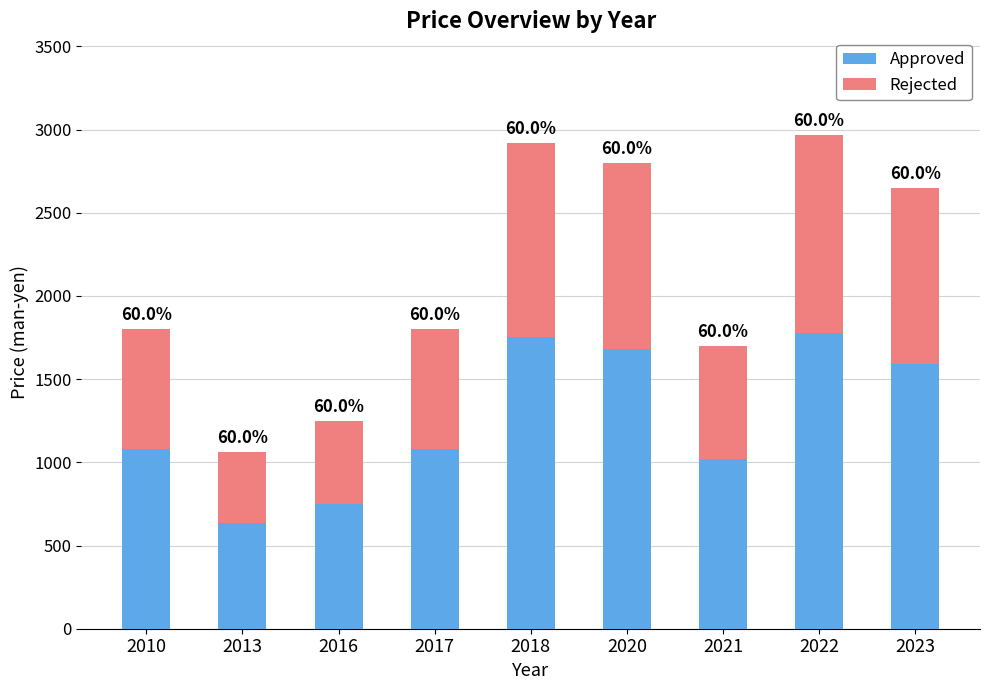

At which label does Rejected first exceed 720?

2018